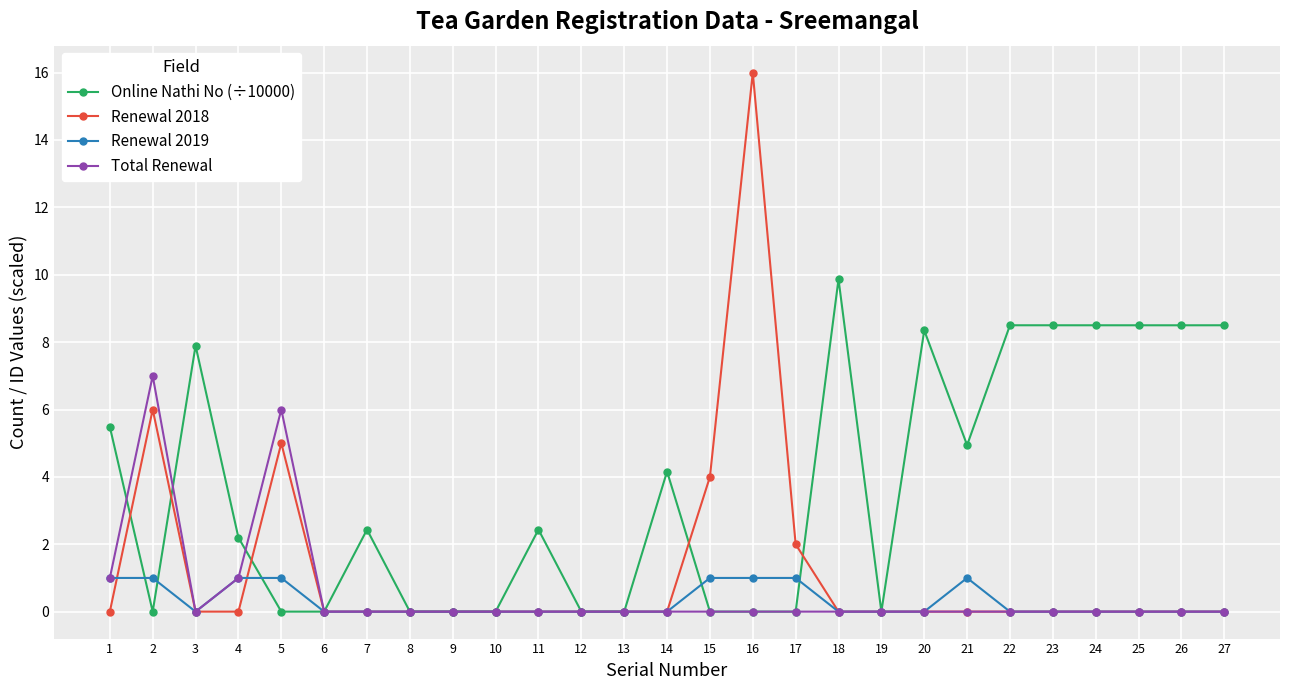

At which label is Online Nathi No (÷10000) closest to 4?

14